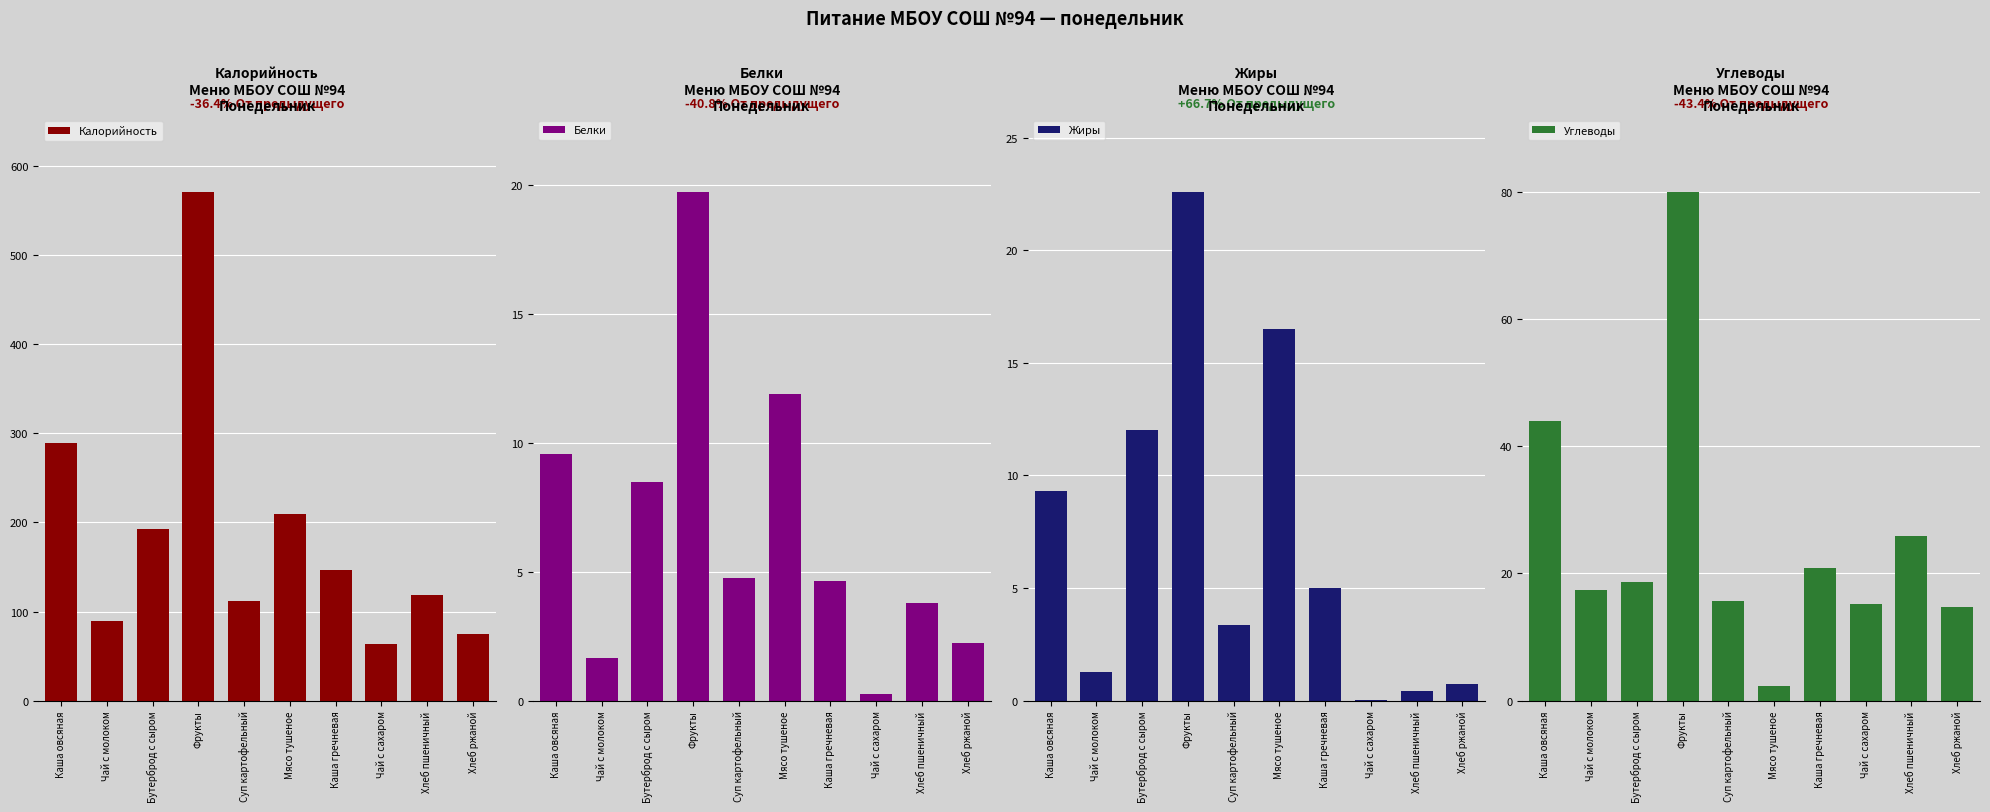

What is the highest value of the Белки series?

19.8